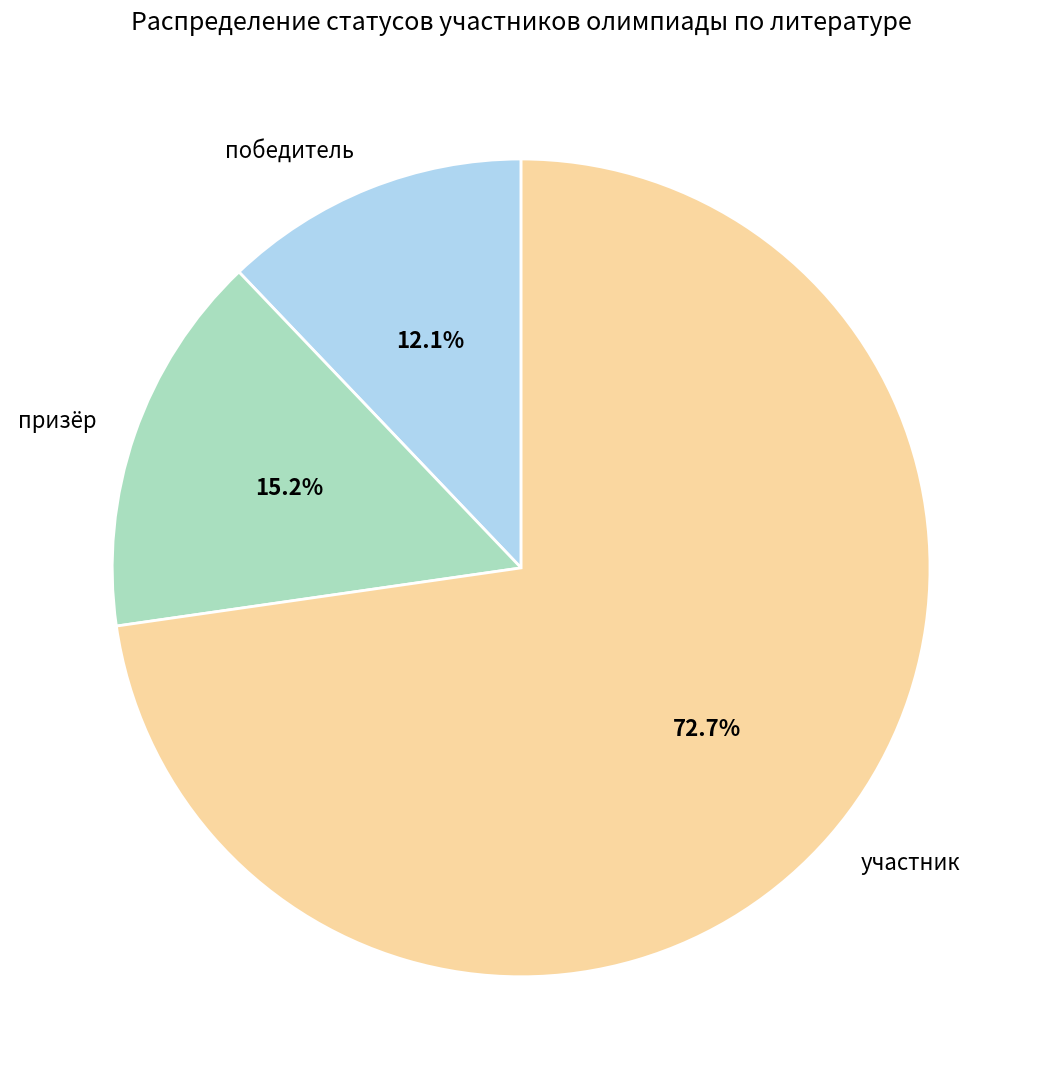

What is the ratio of the value at победитель to the value at участник?

0.2